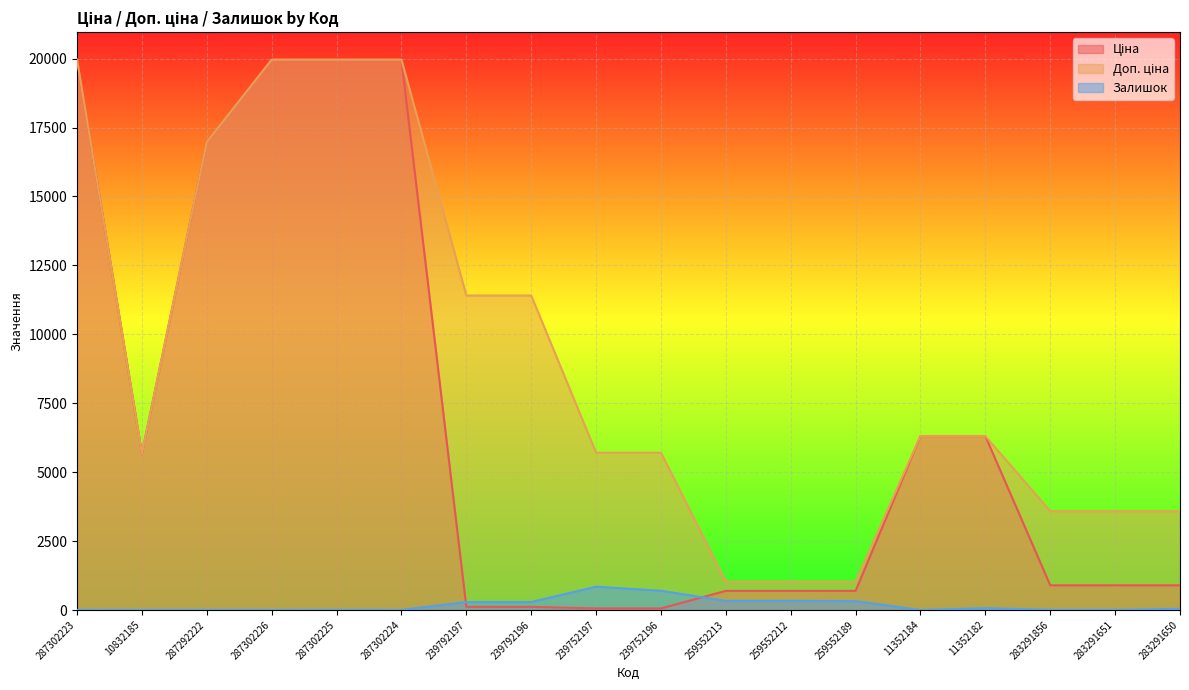

Where is Доп. ціна nearest to the value 10494?

239792197